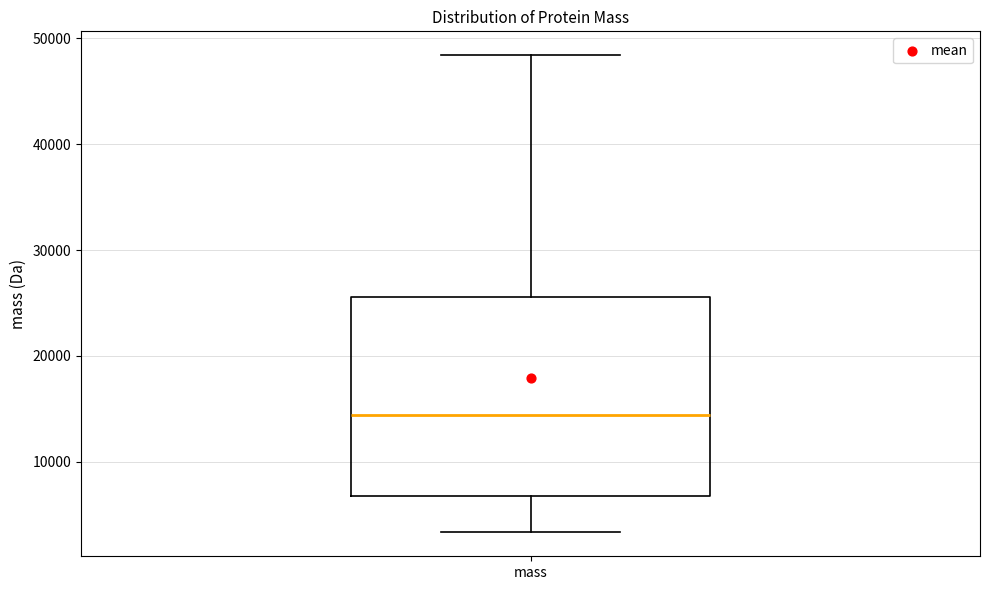

Transcribe this box plot: give where the median line is, the range the box spans, and where the two whiskers end, as read against the y-axis. The values are not printed on the chart, so give them approximately, as read against the axis.

median 14000, box 7000 to 26000, whiskers 3000 to 48000